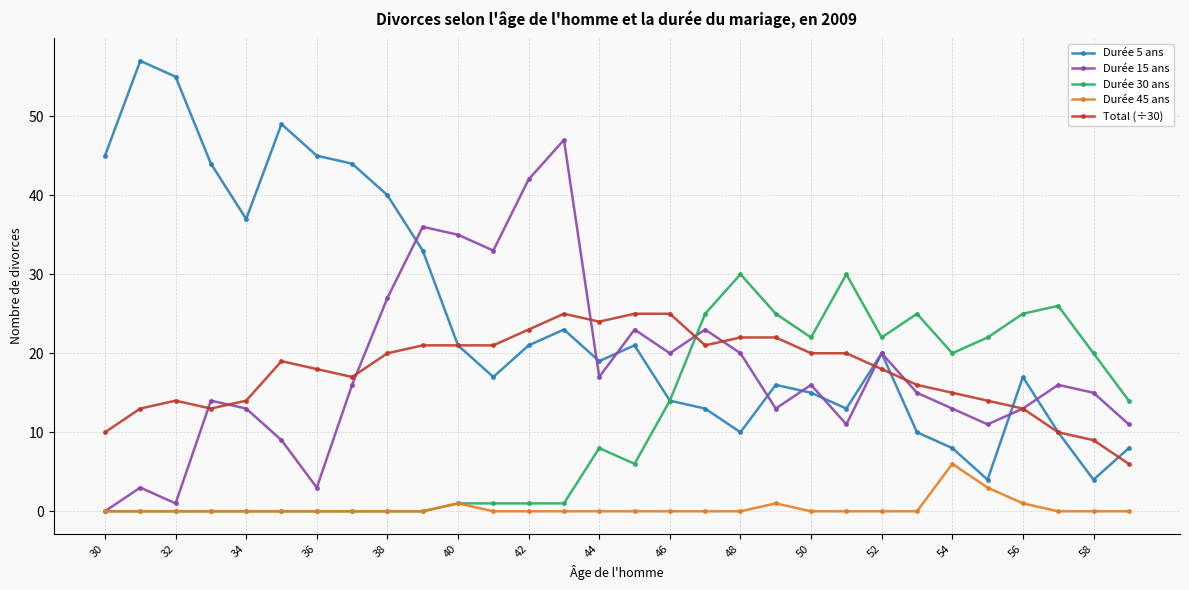

True or false: Total (÷30) and Durée 45 ans intersect in this chart.

False